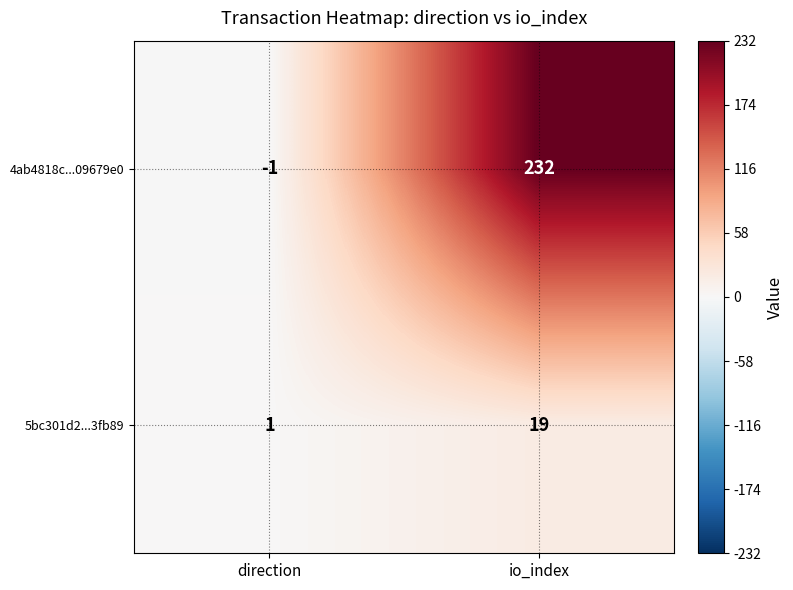

Rank the series by their average value, from lowest to highest.

5bc301d2...3fb89, 4ab4818c...09679e0